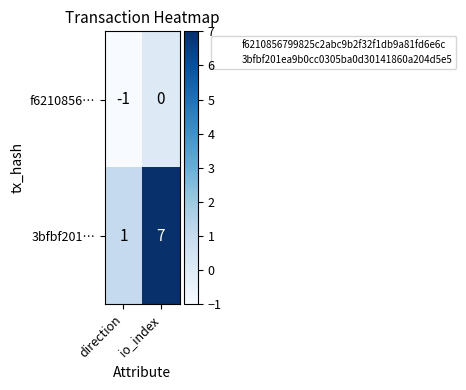

Between direction and io_index, which series saw the biggest shift?

3bfbf201…